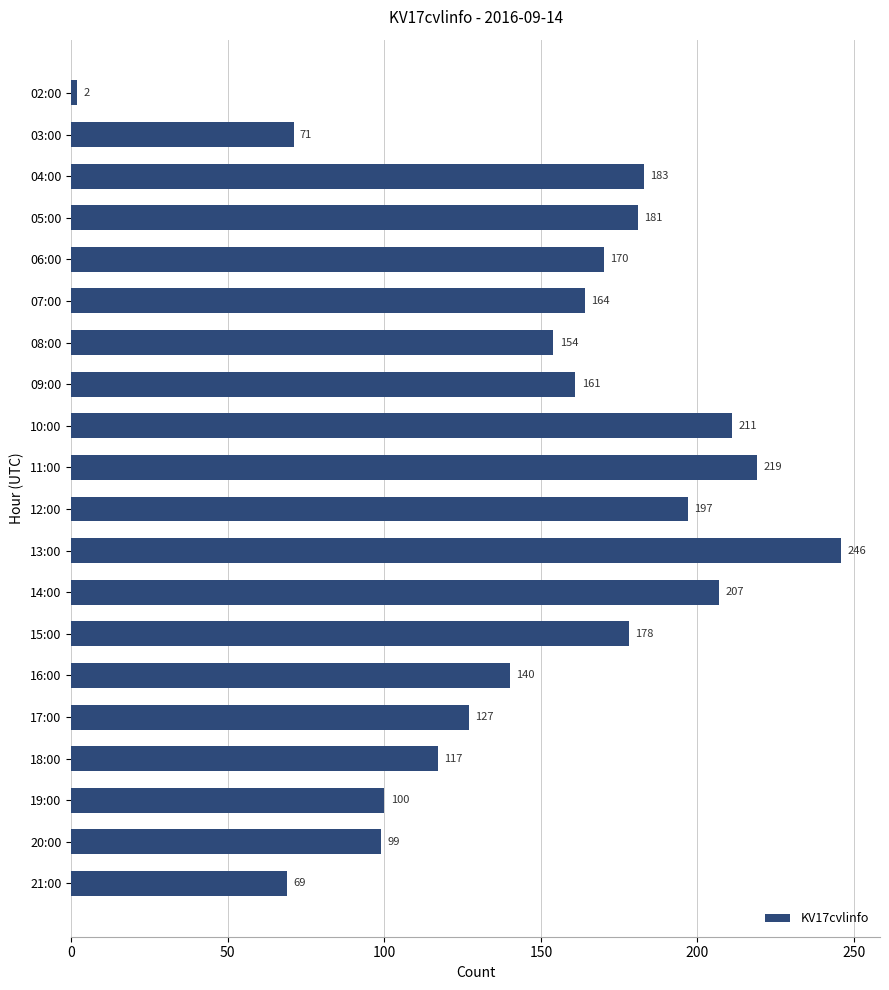

What value does the data have at 06:00?

170